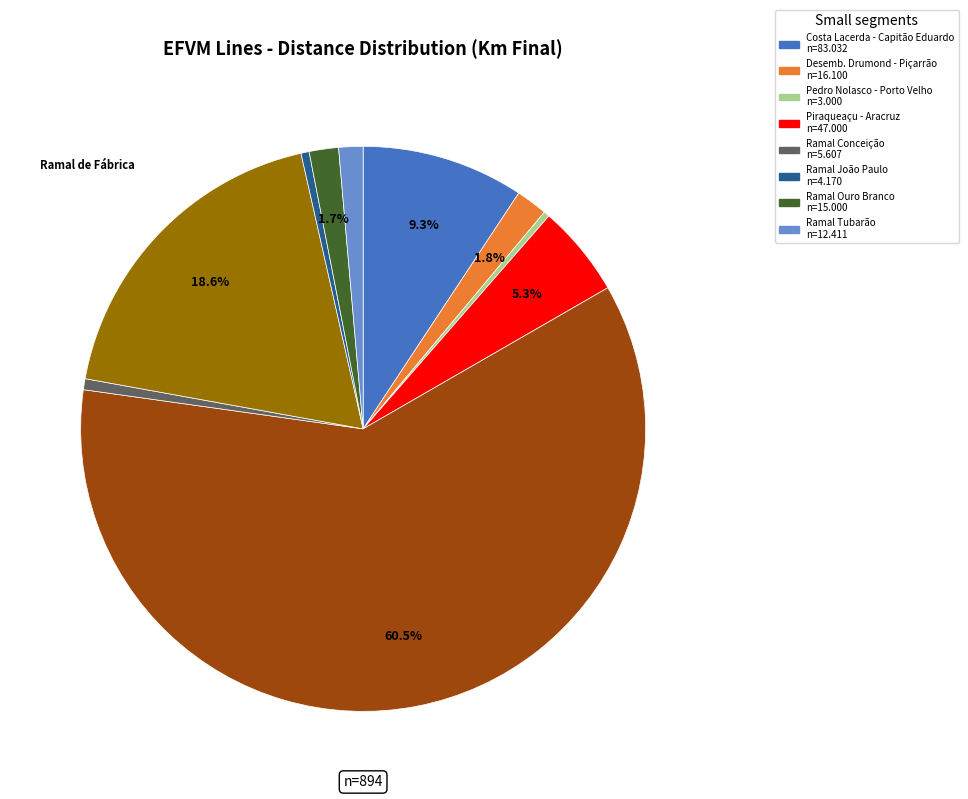

Is there a majority slice in this chart?

Yes